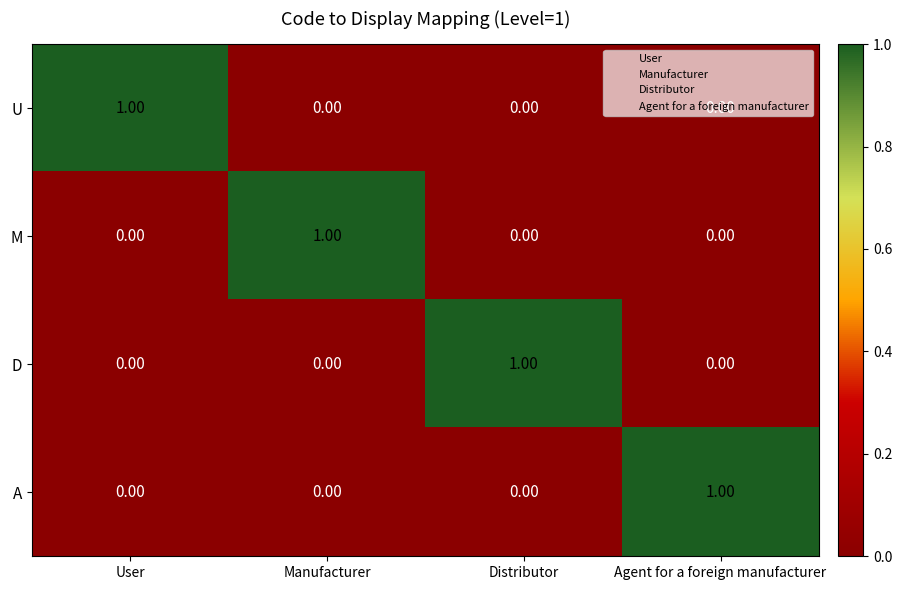

At which label does A reach its peak?

Agent for a foreign manufacturer